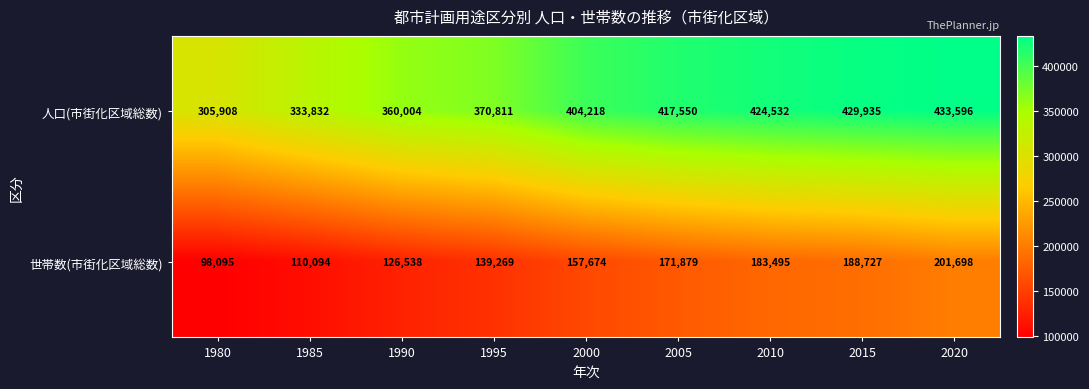

Which category has the highest value in the 人口(市街化区域総数) series?

2020